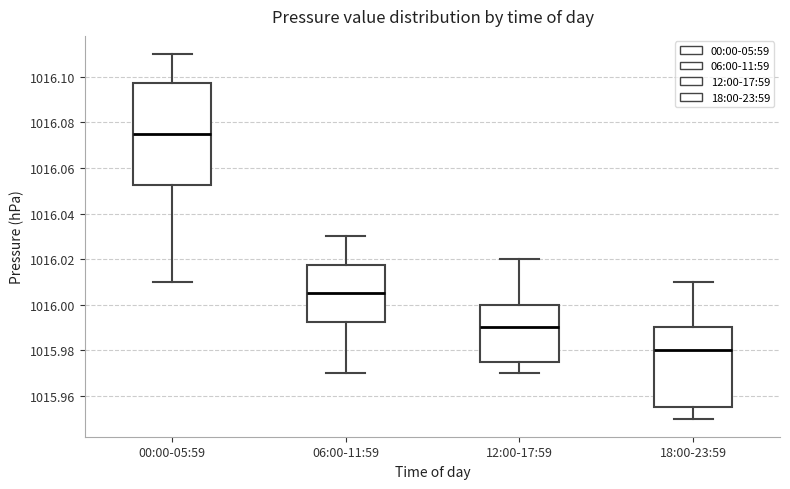

Where does the lower whisker of the box for 12:00-17:59 end on the y-axis? The values are not printed on the chart, so give them approximately, as read against the axis.

1015.970